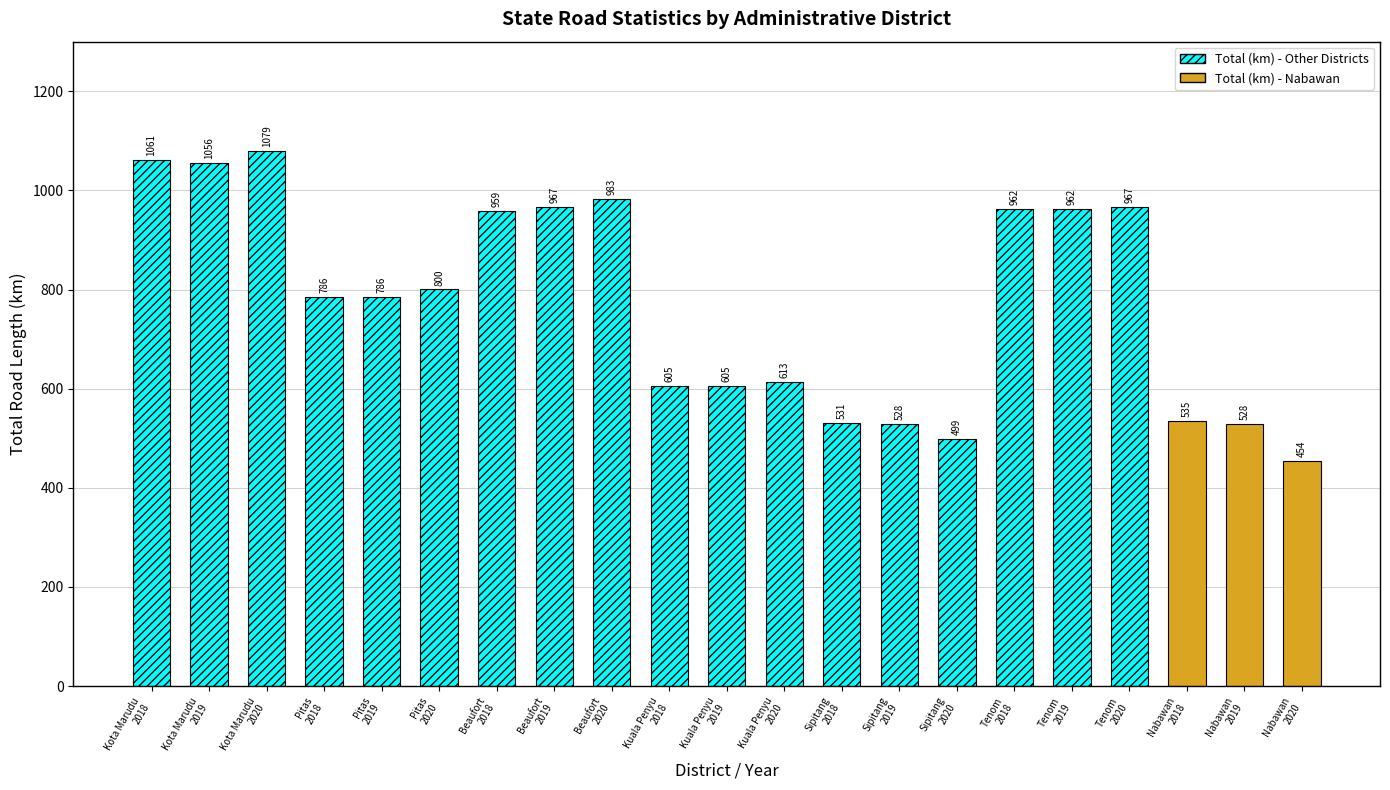

List the labels in order of value, largest first.

Kota Marudu
2020, Kota Marudu
2018, Kota Marudu
2019, Beaufort
2020, Tenom
2020, Beaufort
2019, Tenom
2018, Tenom
2019, Beaufort
2018, Pitas
2020, Pitas
2018, Pitas
2019, Kuala Penyu
2020, Kuala Penyu
2018, Kuala Penyu
2019, Nabawan
2018, Sipitang
2018, Nabawan
2019, Sipitang
2019, Sipitang
2020, Nabawan
2020